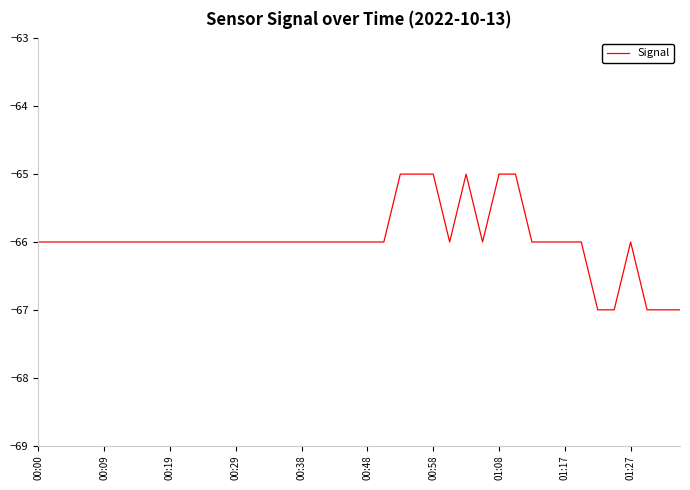

Reading right to left, what are all the values shown in this chart?

-67	-67	-67	-66	-67	-67	-66	-66	-66	-66	-65	-65	-66	-65	-66	-65	-65	-65	-66	-66	-66	-66	-66	-66	-66	-66	-66	-66	-66	-66	-66	-66	-66	-66	-66	-66	-66	-66	-66	-66